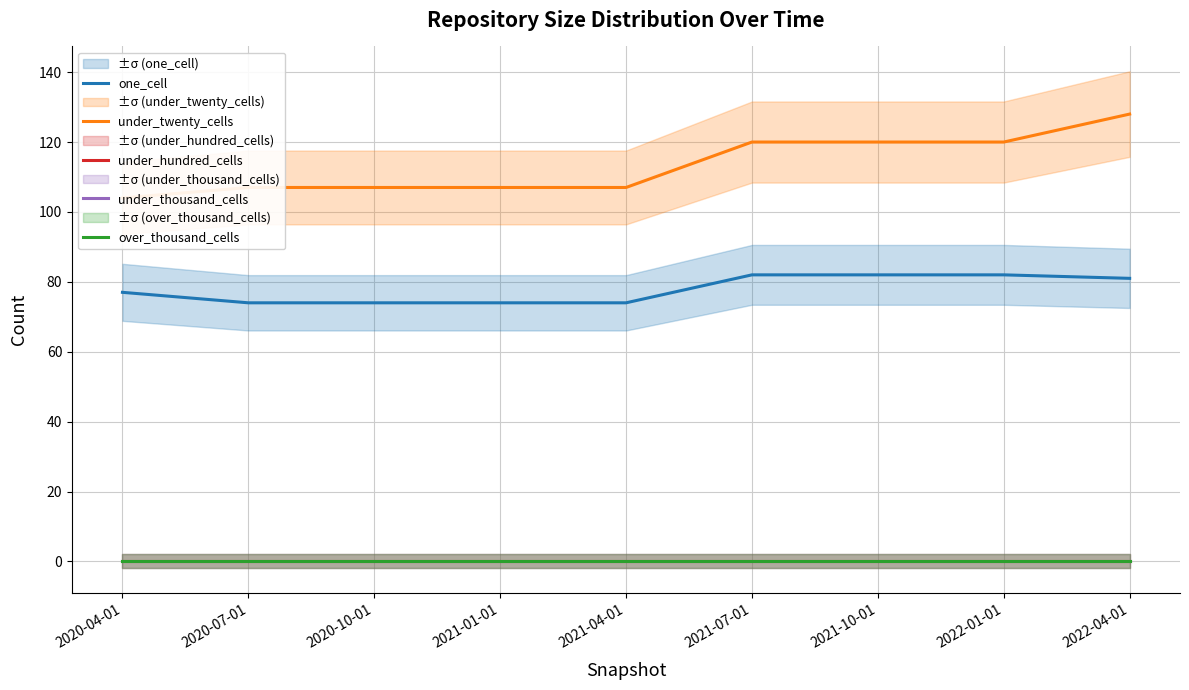

What value does the under_twenty_cells series have at 2022-01-01, to the nearest 5?

120